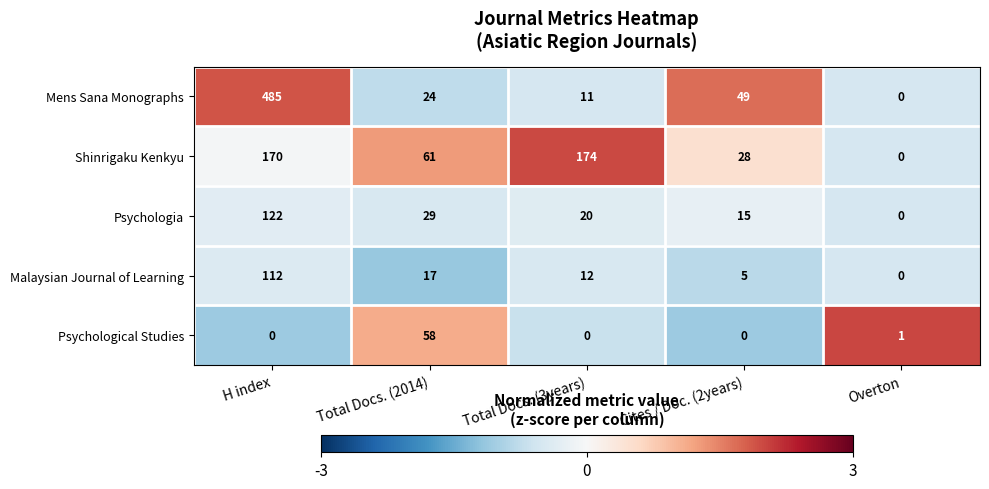

What is the spread (max minus min) of values at Total Docs. (2014)?

44